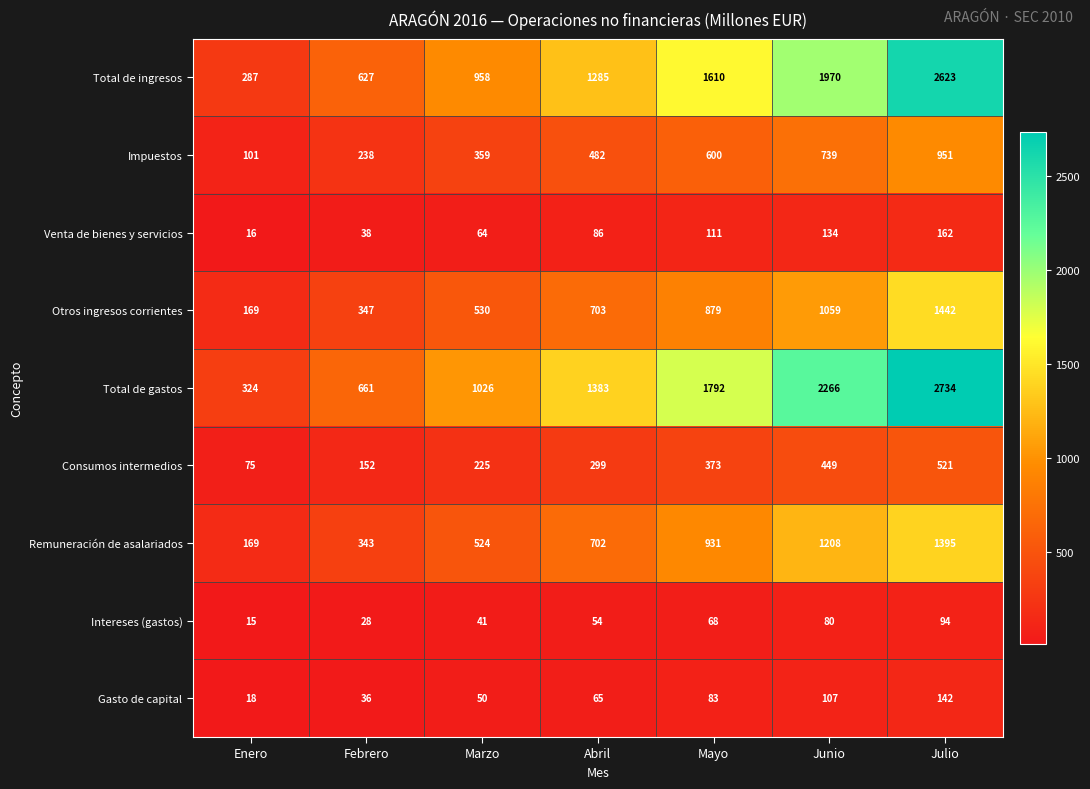

What is the difference between the maximum and second lowest values in the Consumos intermedios series?

369